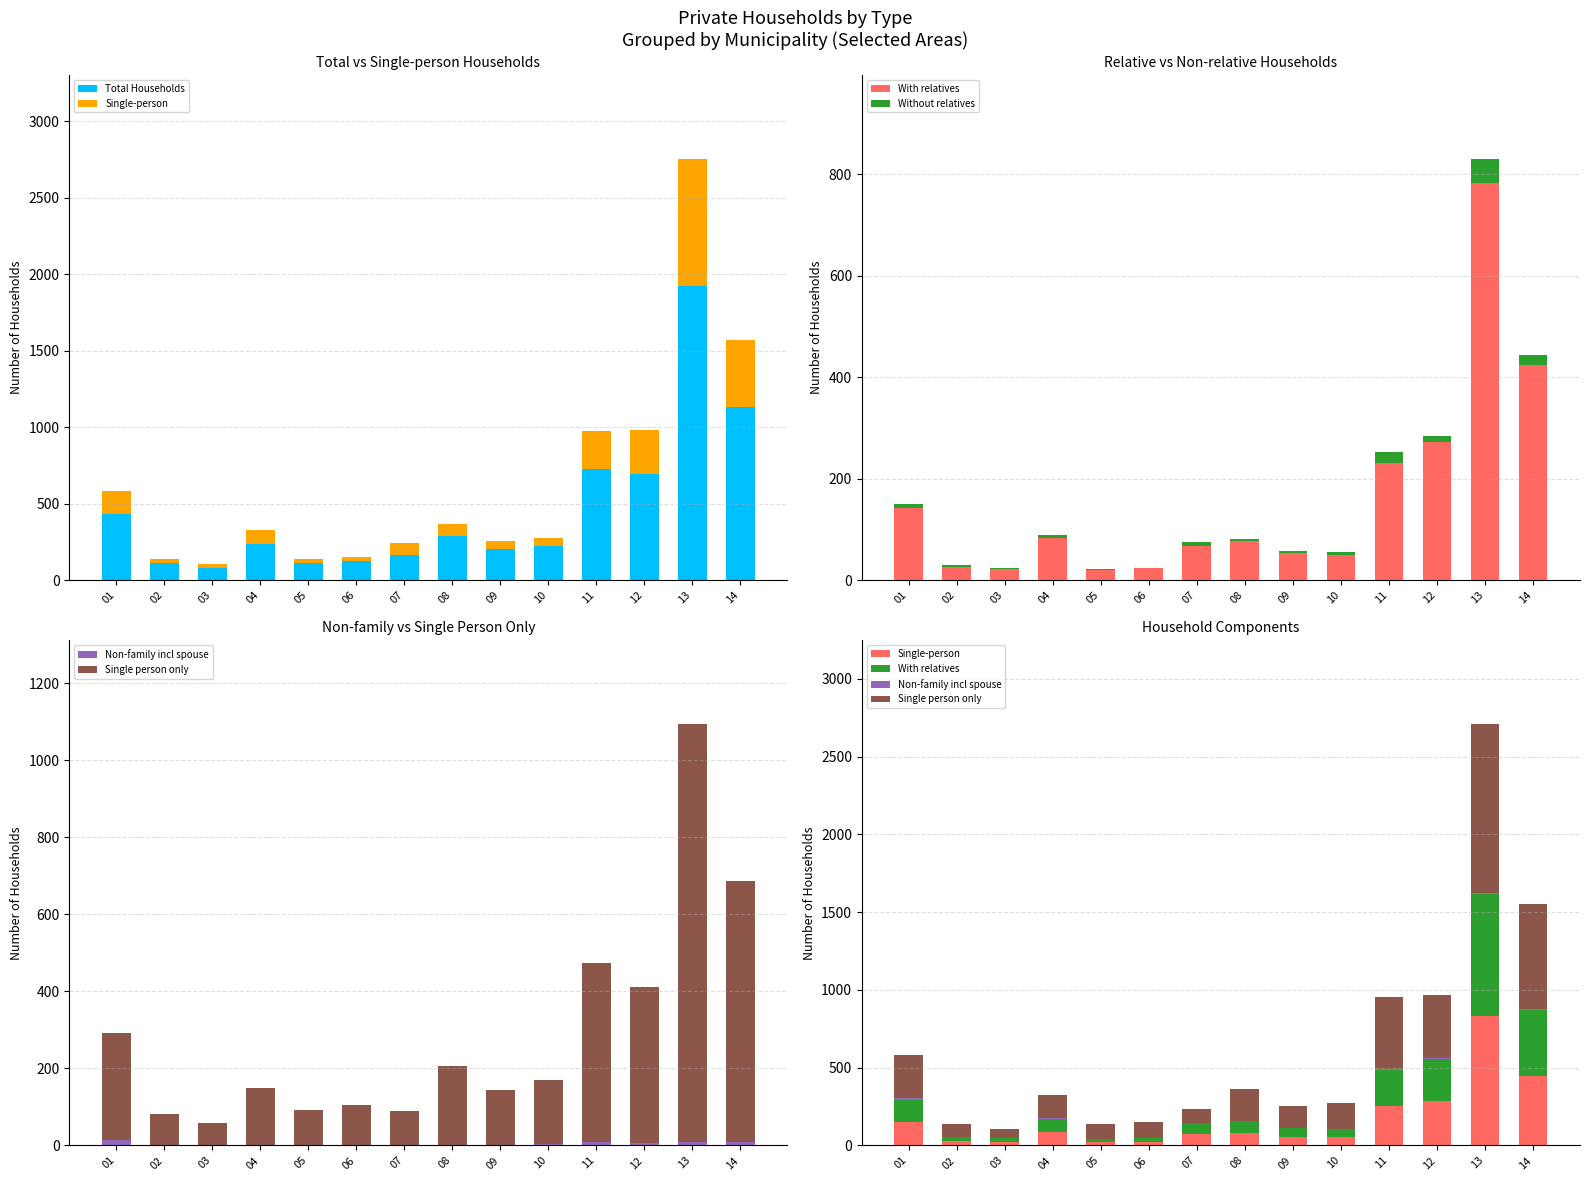

What is the difference between the highest and lowest values at 02?

112